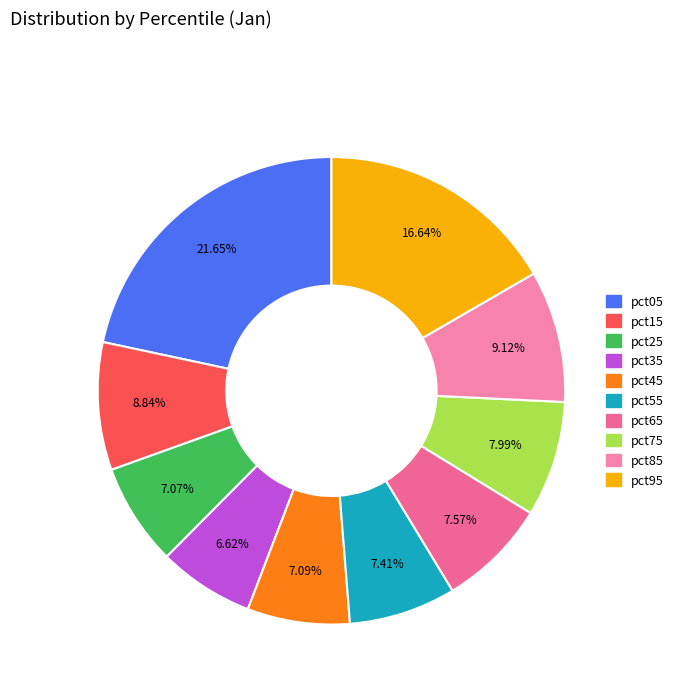

What is the largest slice in the pie chart?

pct05